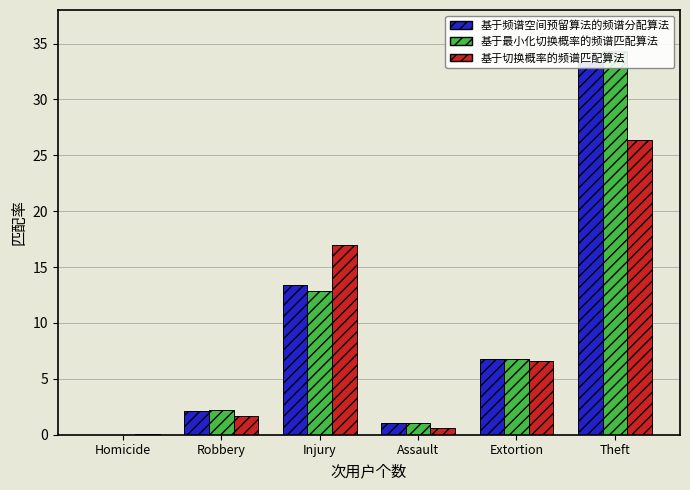

What is the label of the 1st bar from the right?

Theft